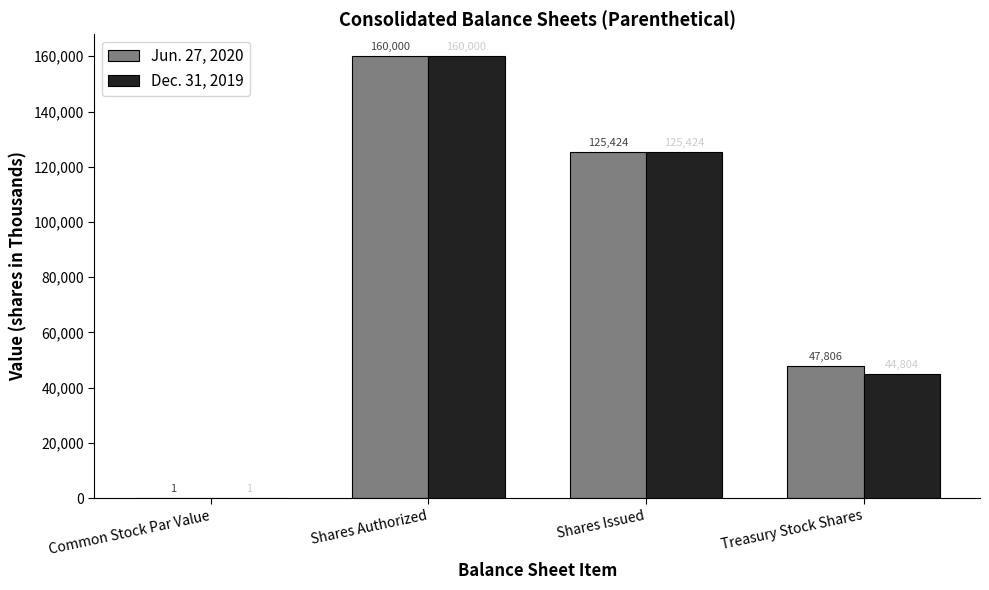

How many data points does each series have?

4